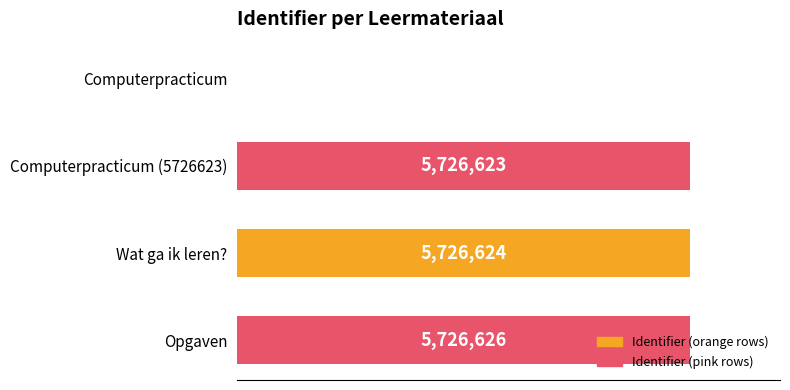

Are the bars horizontal?

Yes